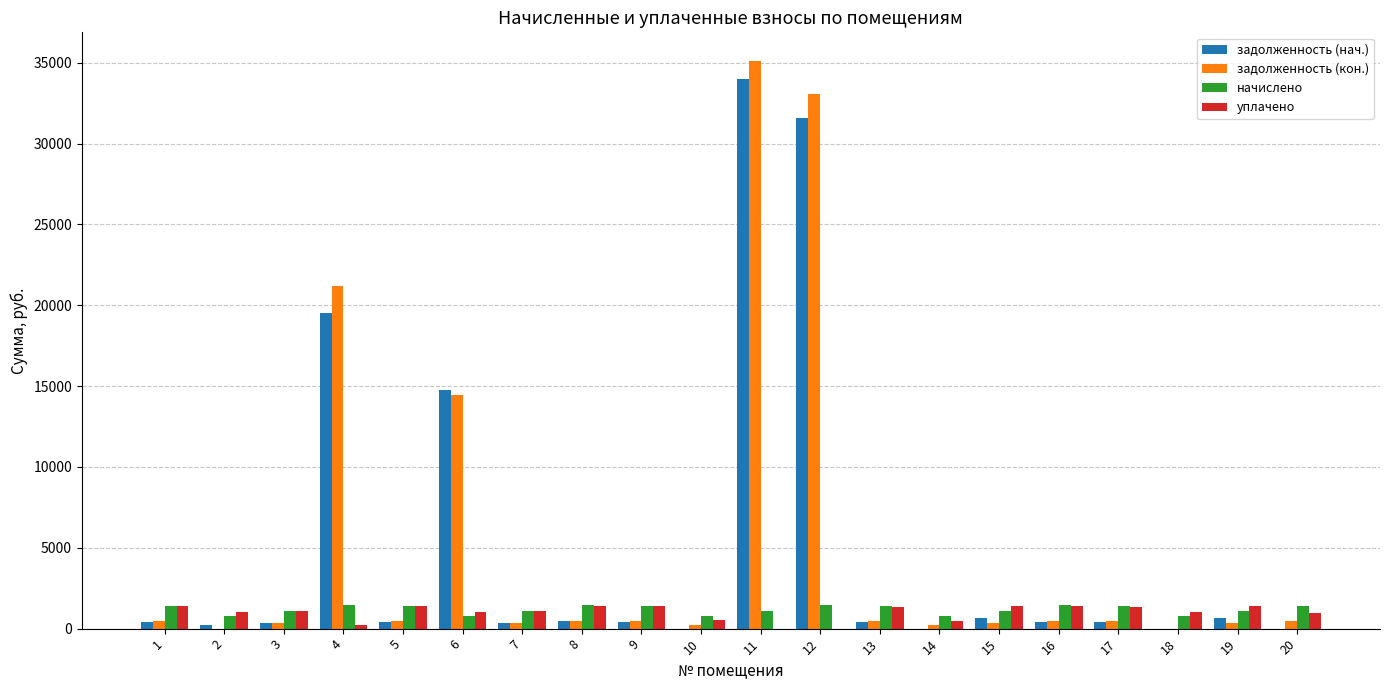

What is the greatest value displayed?

35129.5